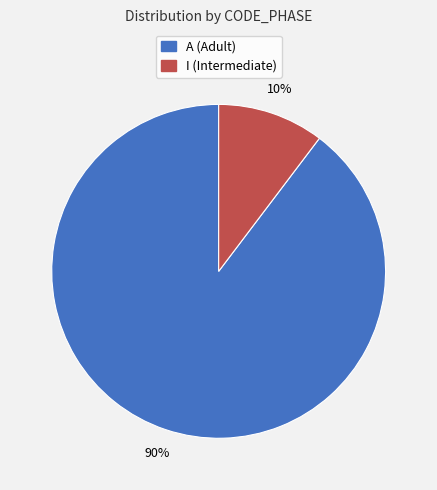

To the nearest percent, what percentage of the pie is A?

90%